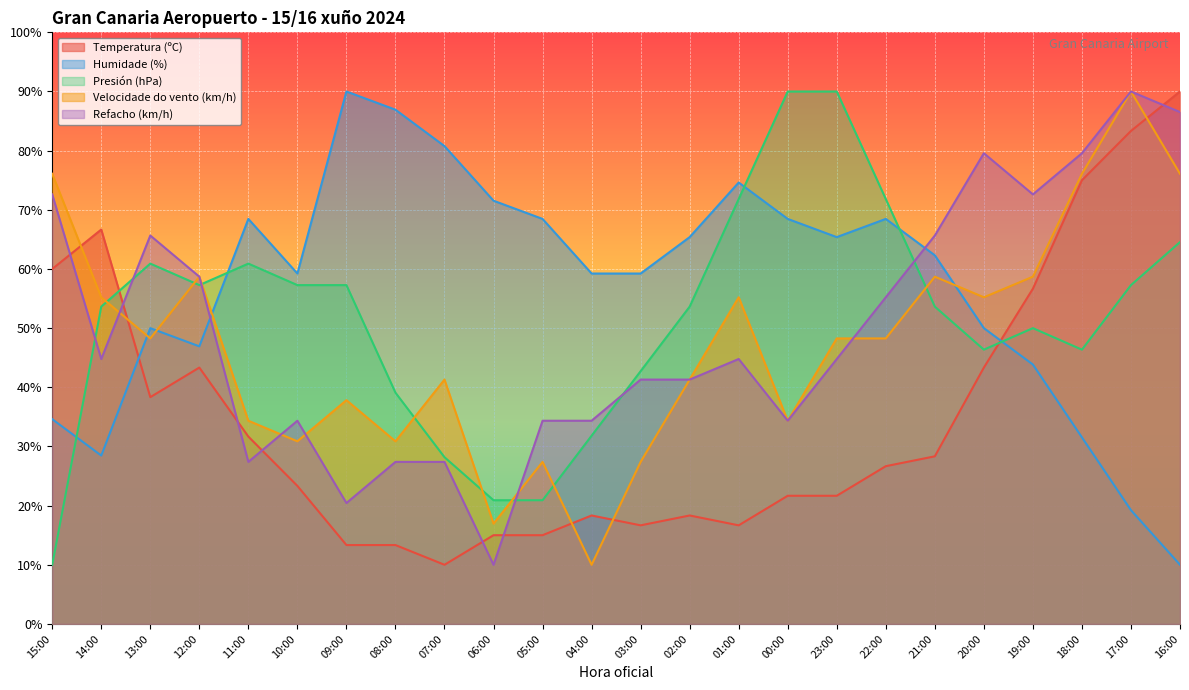

Reading left to right, extract all data points from this chart.

Temperatura (ºC): 15:00=60.0	14:00=66.7	13:00=38.3	12:00=43.3	11:00=31.7	10:00=23.3	09:00=13.3	08:00=13.3	07:00=10.0	06:00=15.0	05:00=15.0	04:00=18.3	03:00=16.7	02:00=18.3	01:00=16.7	00:00=21.7	23:00=21.7	22:00=26.7	21:00=28.3	20:00=43.3	19:00=56.7	18:00=75.0	17:00=83.3	16:00=90.0
Humidade (%): 15:00=34.6	14:00=28.5	13:00=50.0	12:00=46.9	11:00=68.5	10:00=59.2	09:00=90.0	08:00=86.9	07:00=80.8	06:00=71.5	05:00=68.5	04:00=59.2	03:00=59.2	02:00=65.4	01:00=74.6	00:00=68.5	23:00=65.4	22:00=68.5	21:00=62.3	20:00=50.0	19:00=43.8	18:00=31.5	17:00=19.2	16:00=10.0
Presión (hPa): 15:00=10.0	14:00=53.6	13:00=60.9	12:00=57.3	11:00=60.9	10:00=57.3	09:00=57.3	08:00=39.1	07:00=28.2	06:00=20.9	05:00=20.9	04:00=31.8	03:00=42.7	02:00=53.6	01:00=71.8	00:00=90.0	23:00=90.0	22:00=71.8	21:00=53.6	20:00=46.4	19:00=50.0	18:00=46.4	17:00=57.3	16:00=64.5
Velocidade do vento (km/h): 15:00=76.1	14:00=55.2	13:00=48.3	12:00=58.7	11:00=34.3	10:00=30.9	09:00=37.8	08:00=30.9	07:00=41.3	06:00=17.0	05:00=27.4	04:00=10.0	03:00=27.4	02:00=41.3	01:00=55.2	00:00=34.3	23:00=48.3	22:00=48.3	21:00=58.7	20:00=55.2	19:00=58.7	18:00=76.1	17:00=90.0	16:00=76.1
Refacho (km/h): 15:00=72.6	14:00=44.8	13:00=65.7	12:00=58.7	11:00=27.4	10:00=34.3	09:00=20.4	08:00=27.4	07:00=27.4	06:00=10.0	05:00=34.3	04:00=34.3	03:00=41.3	02:00=41.3	01:00=44.8	00:00=34.3	23:00=44.8	22:00=55.2	21:00=65.7	20:00=79.6	19:00=72.6	18:00=79.6	17:00=90.0	16:00=86.5